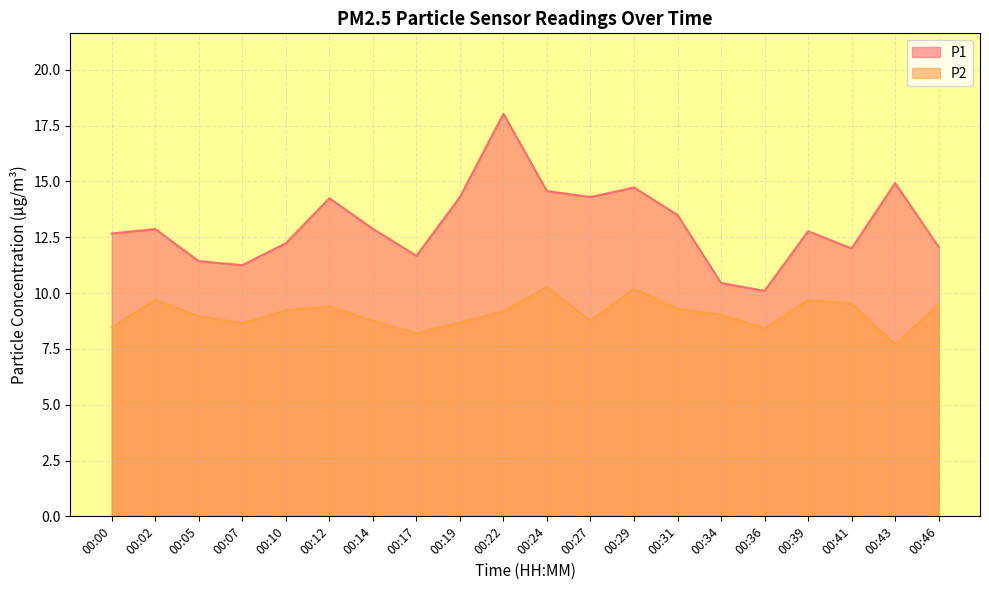

Which series has the largest total across all categories?

P1